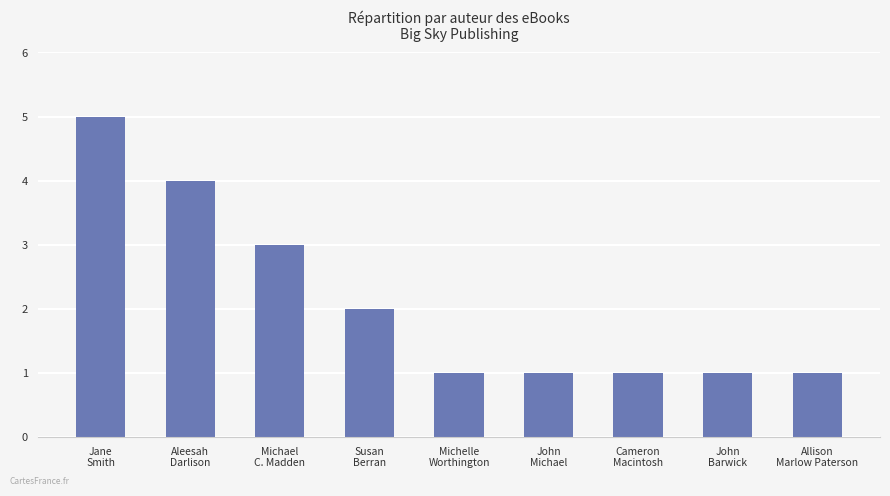

How many series are shown in this chart?

1